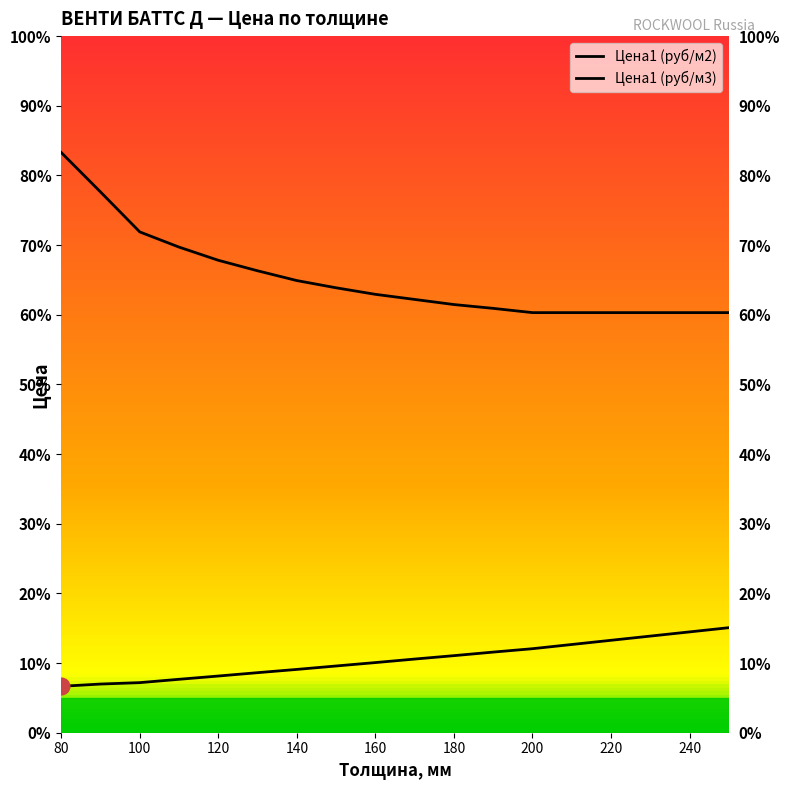

Is the value of Цена1 (м3) at 250 greater than the value of Цена1 (м2) at 190?

Yes